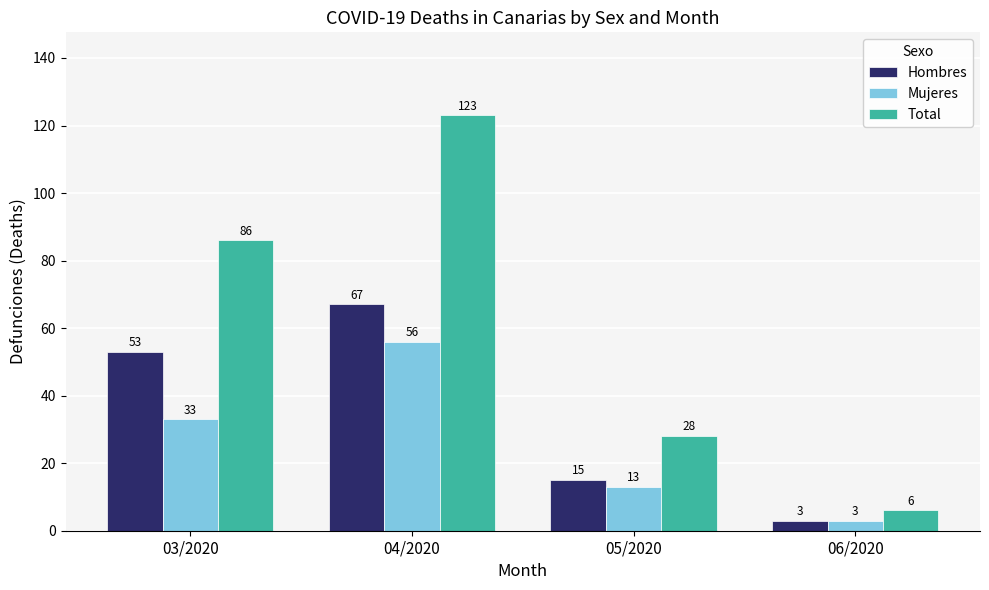

What is the difference between the Total values at 04/2020 and 05/2020?

95